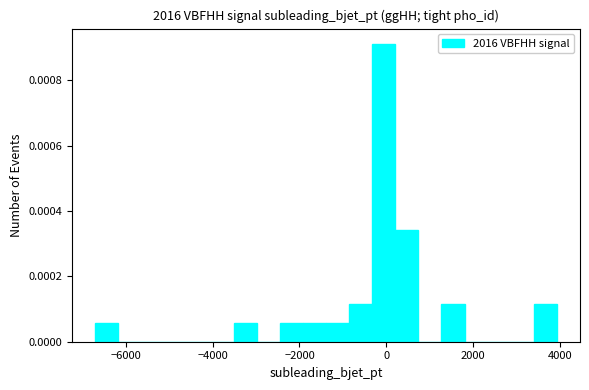

Read against the x-axis, roughly where is the centre of the tallest bar?

0